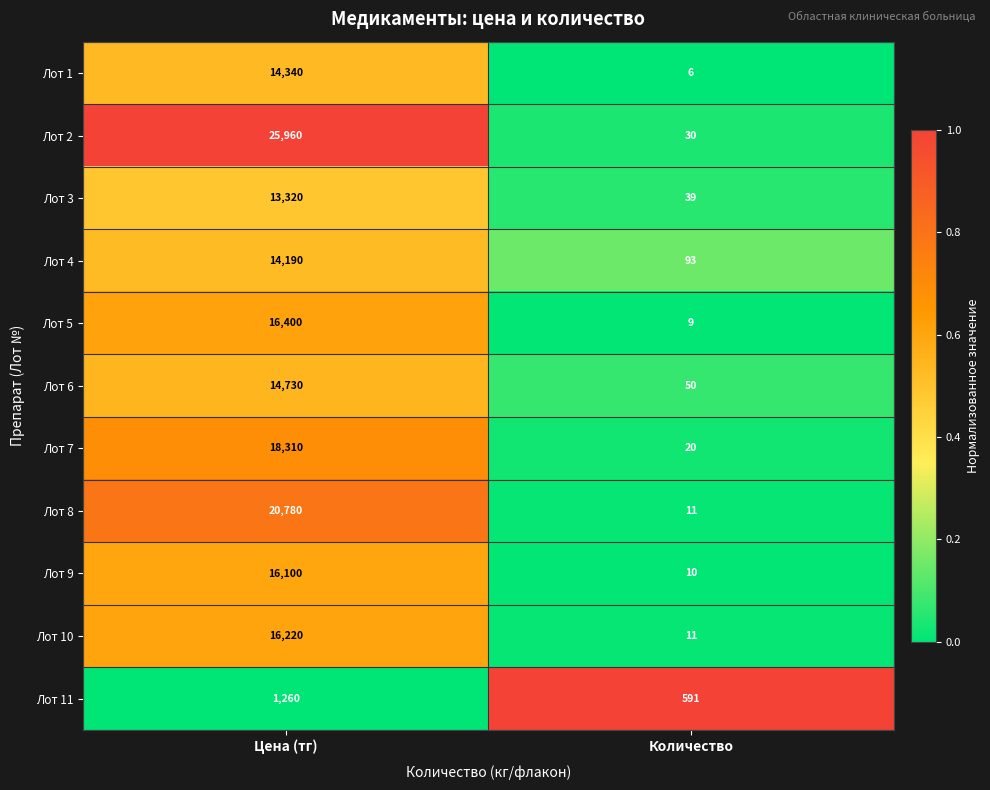

The value of Лот 11 at Цена (тг) is 387. True or false?

False